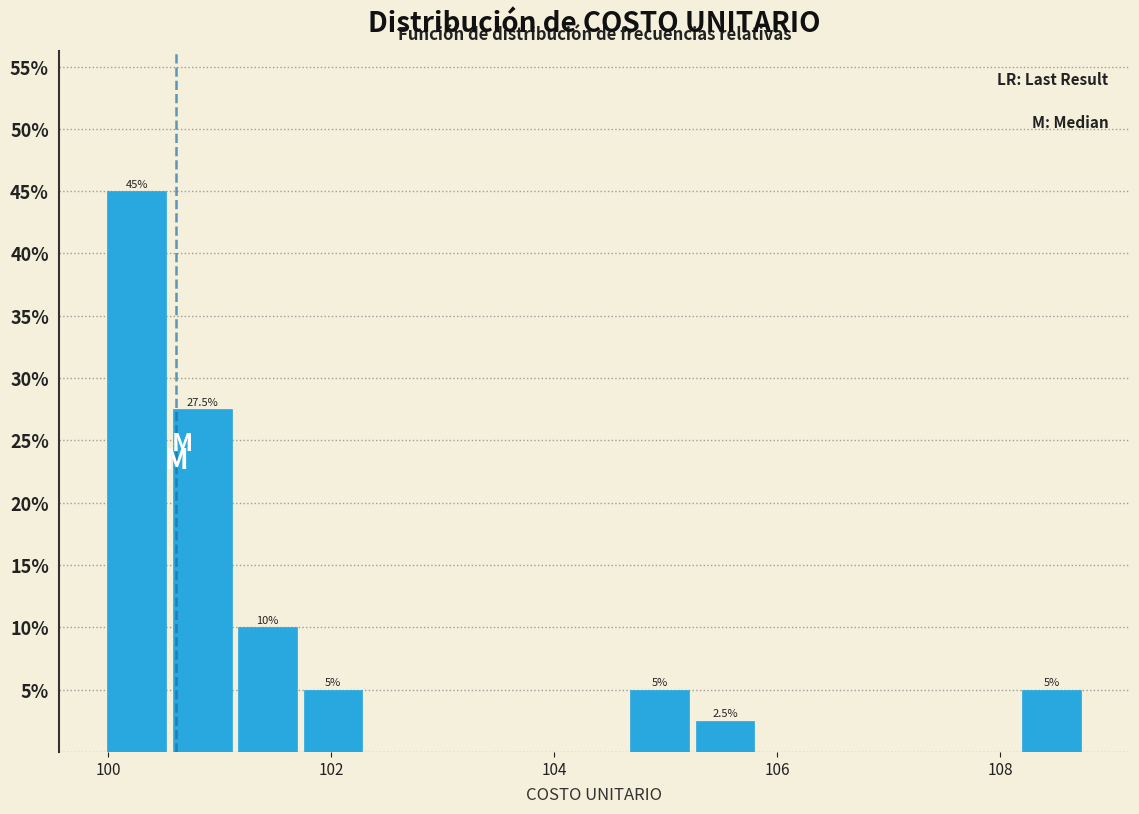

Around what value on the x-axis is the tallest bar? Give the approximate position of its centre, as read against the axis.

100.2